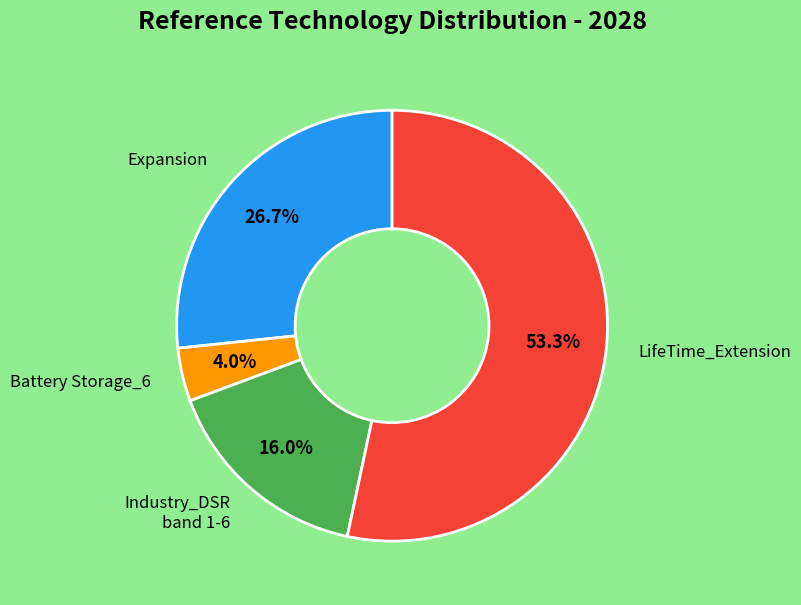

Which has a higher value, LifeTime_Extension or Industry_DSR band 1-6?

LifeTime_Extension